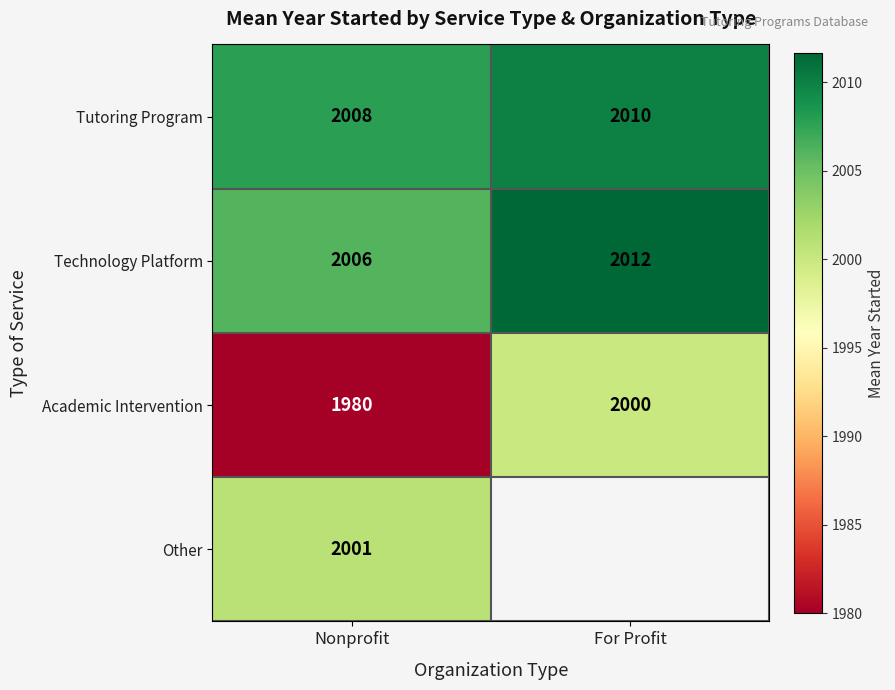

List the labels in order of Academic Intervention value, smallest first.

Nonprofit, For Profit